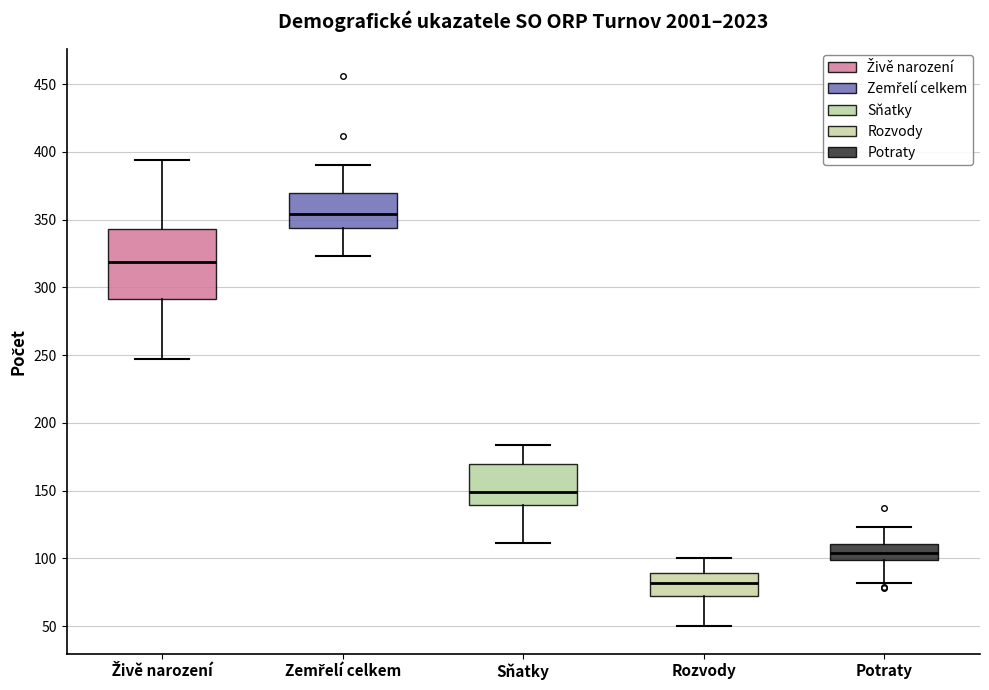

Reading left to right, read every box against the y-axis: the position of its median line, the range the box covers, and the ends of its whiskers. The values are not printed on the chart, so give them approximately, as read against the axis.

Živě narození: median 320, box 290 to 345, whiskers 245 to 395
Zemřelí celkem: median 355, box 345 to 370, whiskers 325 to 390
Sňatky: median 150, box 140 to 170, whiskers 110 to 185
Rozvody: median 80, box 75 to 90, whiskers 50 to 100
Potraty: median 105, box 100 to 110, whiskers 80 to 125